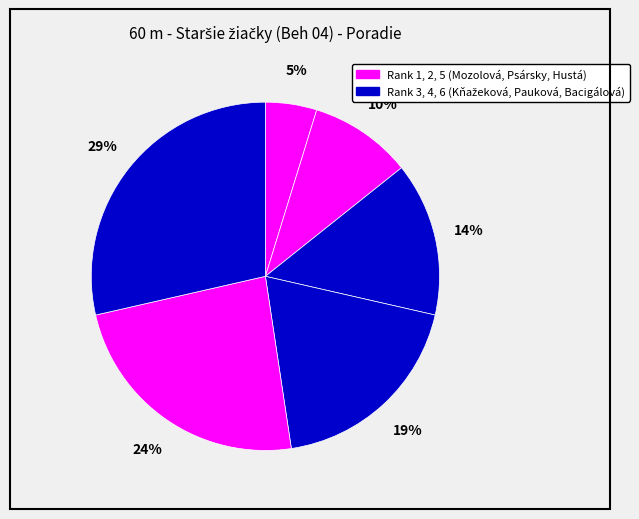

Rank the categories by value from lowest to highest.

Mozolová Karla, Psársky Nicole, Kňažeková Tereza, Pauková Lea, Hustá Dominika, Bacigálová Barbora